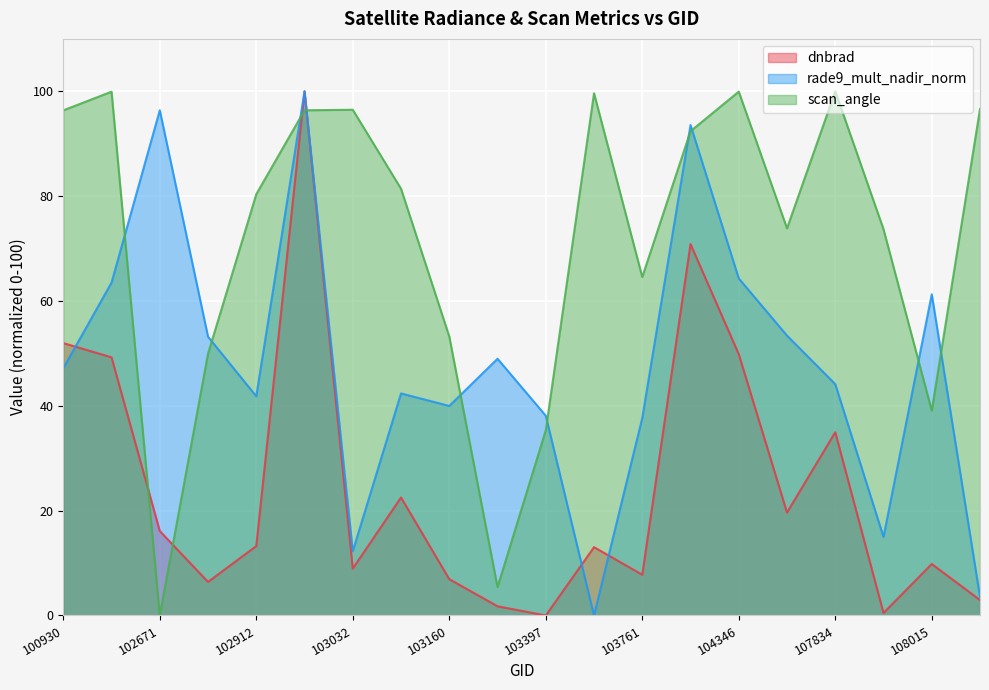

What is the sum of all dnbrad values?

486.4